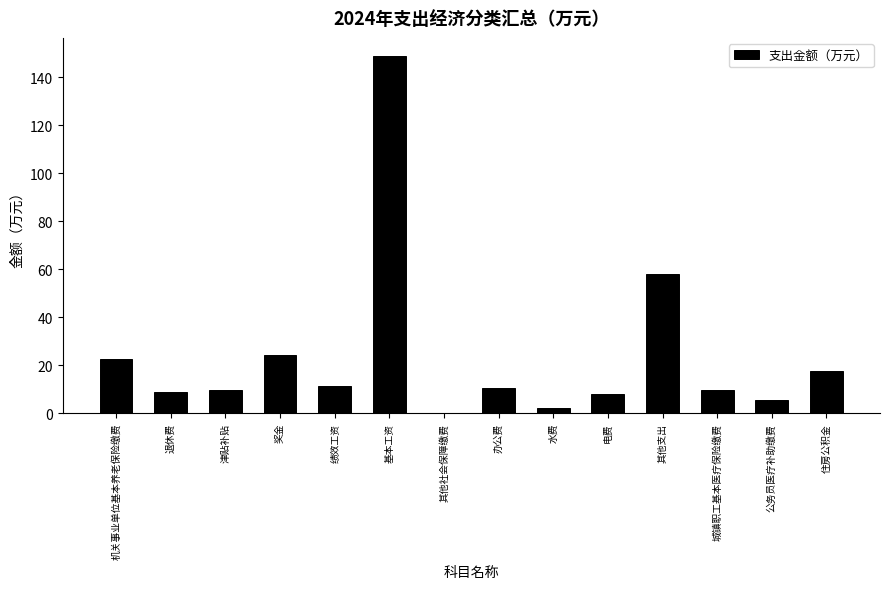

At which category does the chart reach its peak across all series?

基本工资